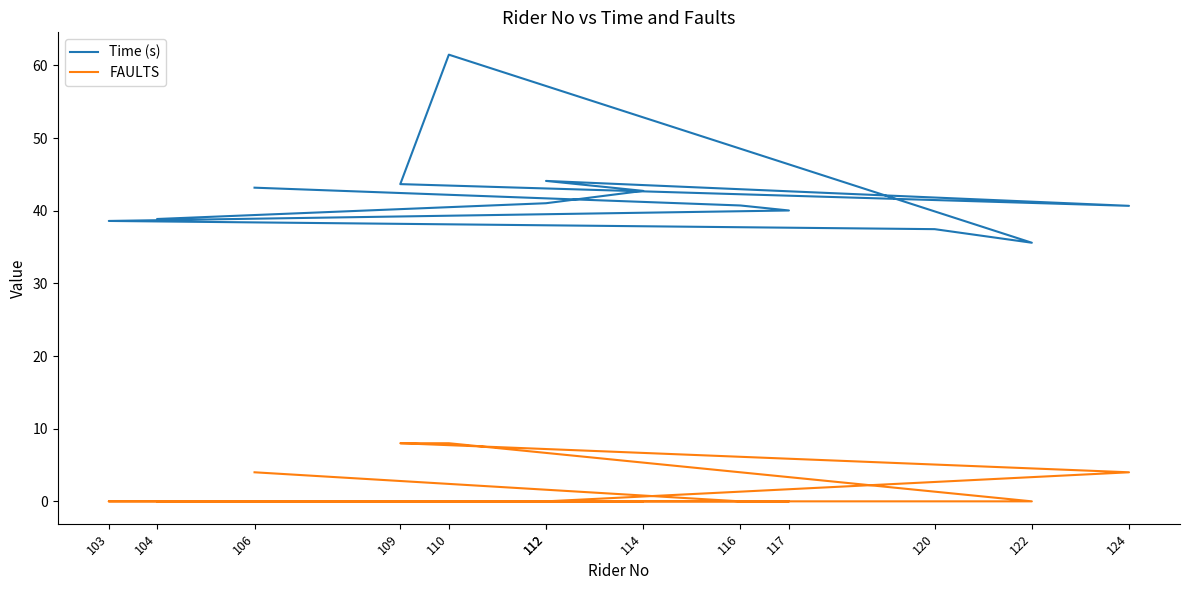

Which category has the lowest value in the Time (s) series?

122